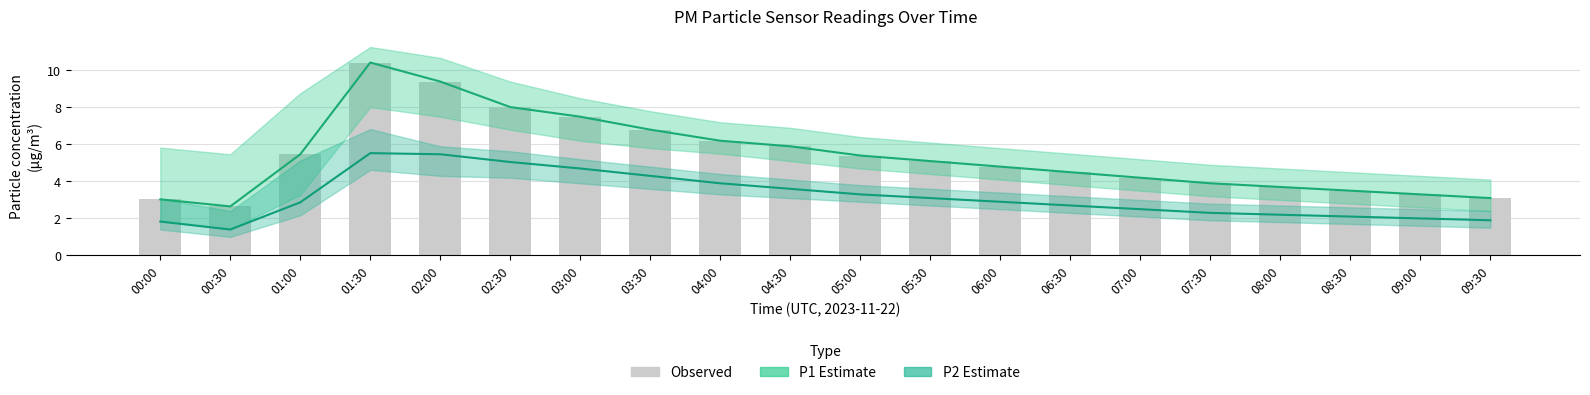

Which series has the largest range (max minus min)?

P1 (PM10)